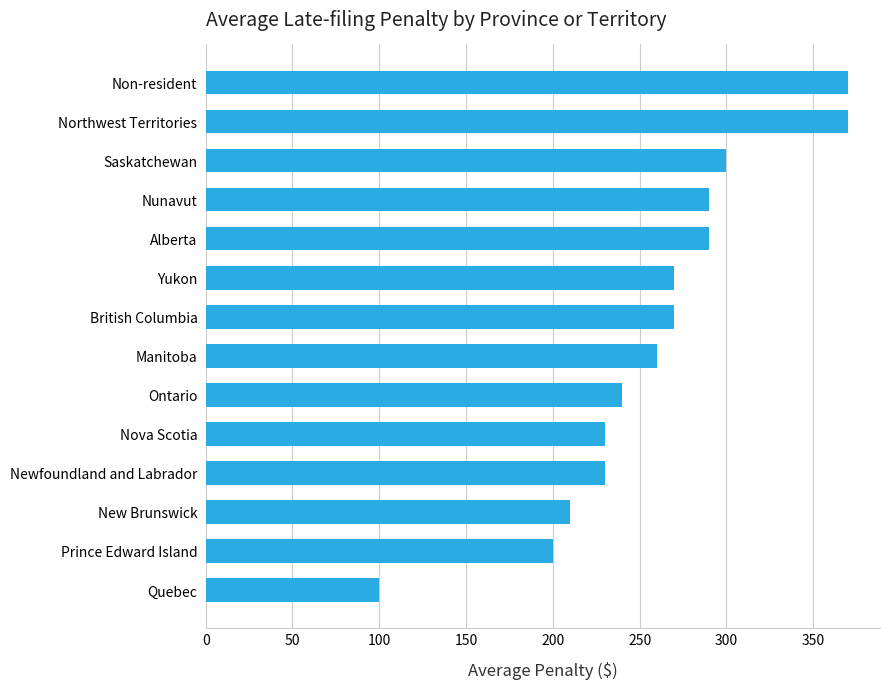

How many bars are there in total?

14